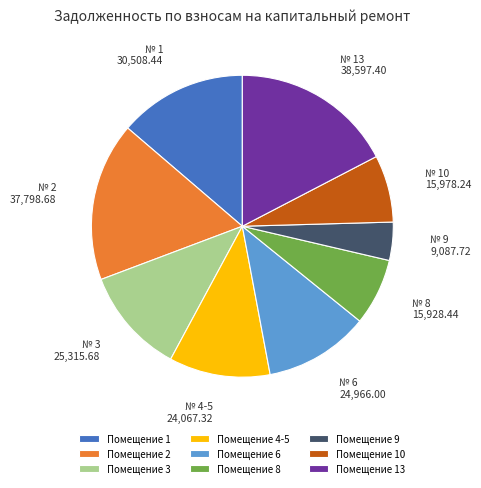

Is it true that Помещение 9 is 4% of the pie?

True